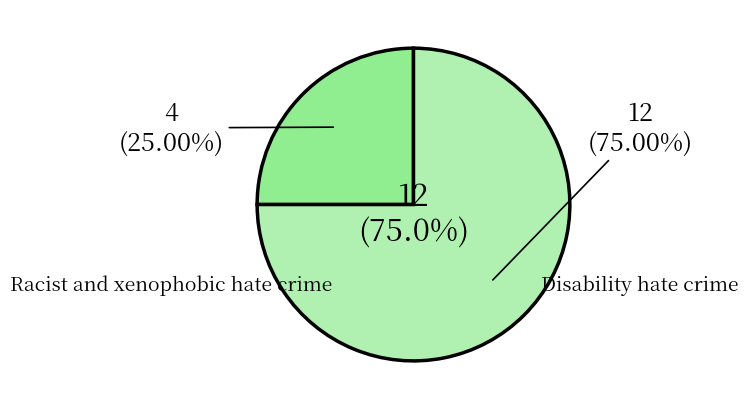

What is the change in value from Racist and xenophobic hate crime to Disability hate crime?

+8